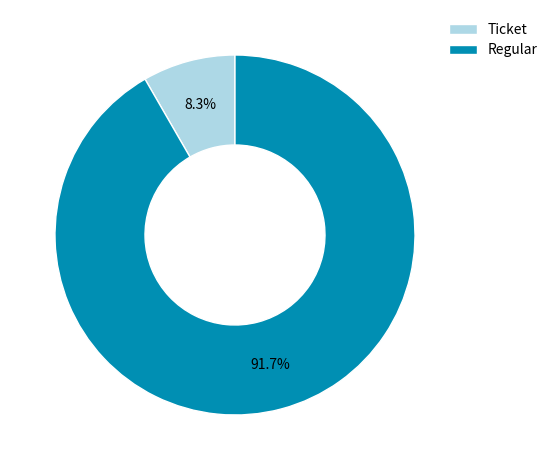

Rank the categories by value from lowest to highest.

Ticket, Regular